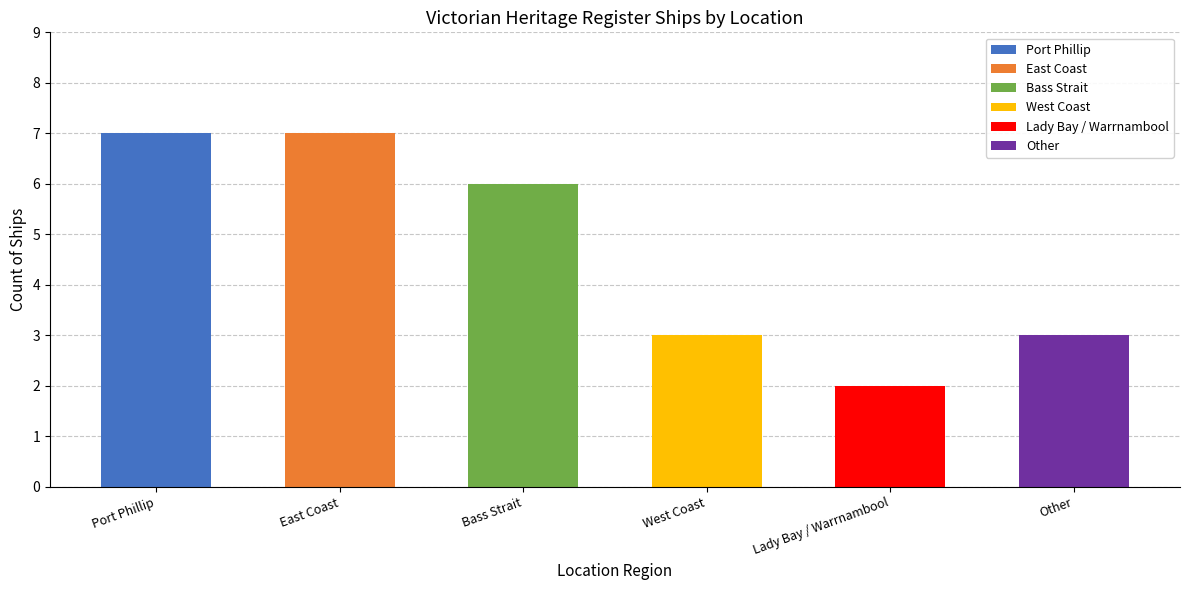

Which label corresponds to the smallest value in the chart?

Lady Bay / Warrnambool